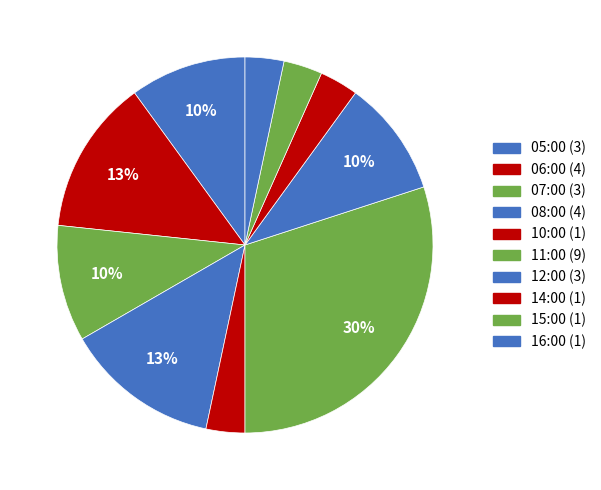

To the nearest percent, what is the difference between the 16:00 and 06:00 slice percentages?

10%